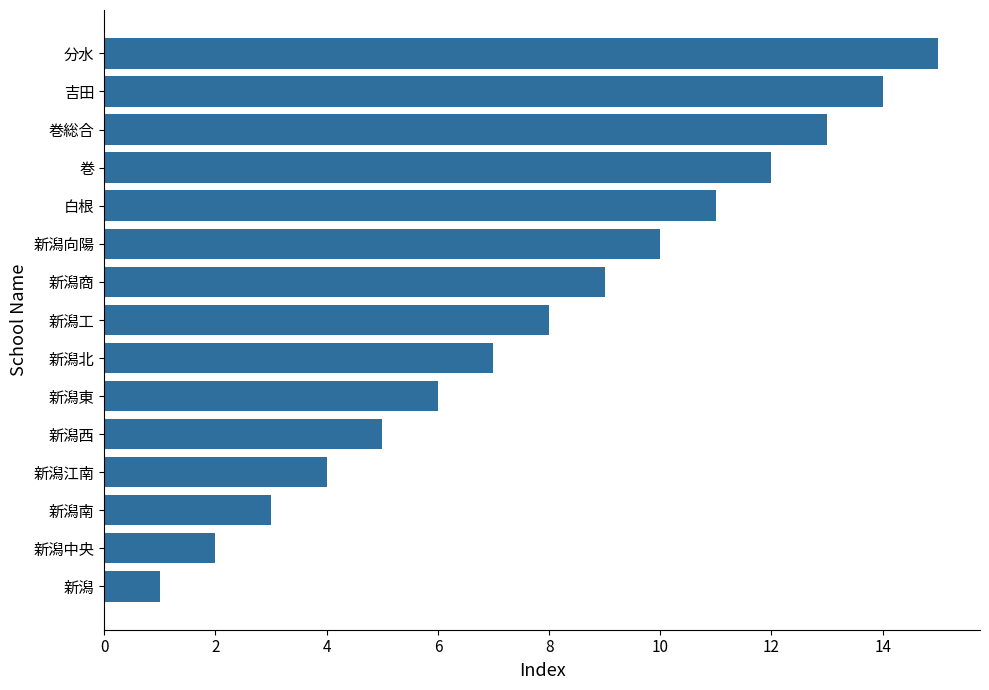

List the labels in order of value, smallest first.

新潟, 新潟中央, 新潟南, 新潟江南, 新潟西, 新潟東, 新潟北, 新潟工, 新潟商, 新潟向陽, 白根, 巻, 巻総合, 吉田, 分水